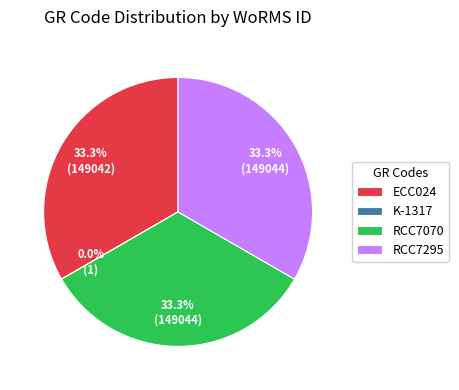

What is the total percentage of ECC024 and RCC7070?

66.7%